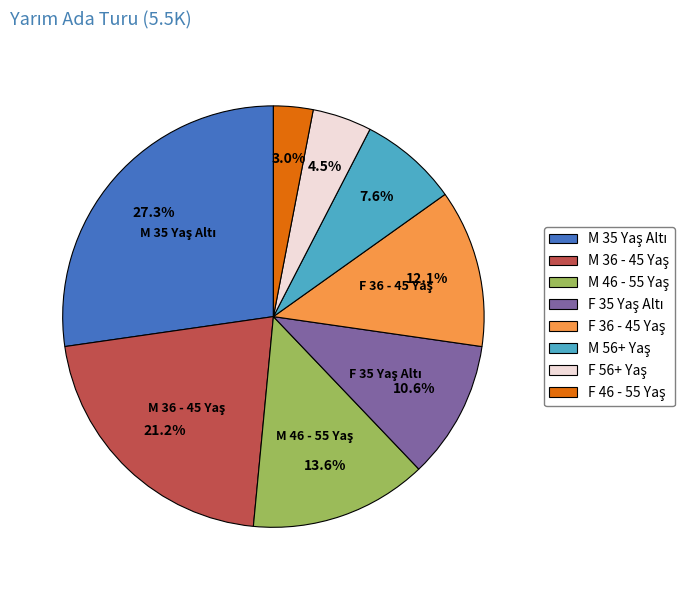

Does any single category account for the majority?

No